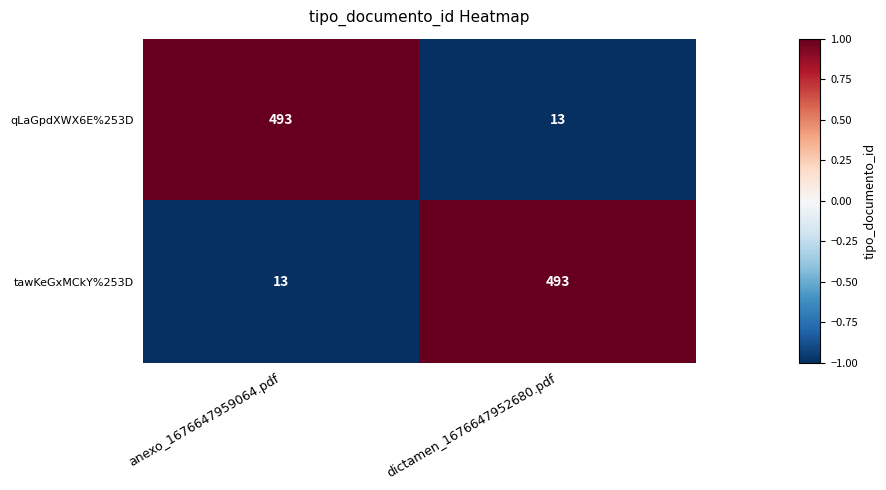

What is the average value of the tawKeGxMCkY%253D series?

253